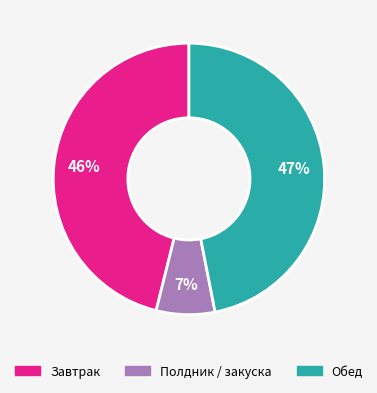

To the nearest percent, what is the average slice percentage?

33%